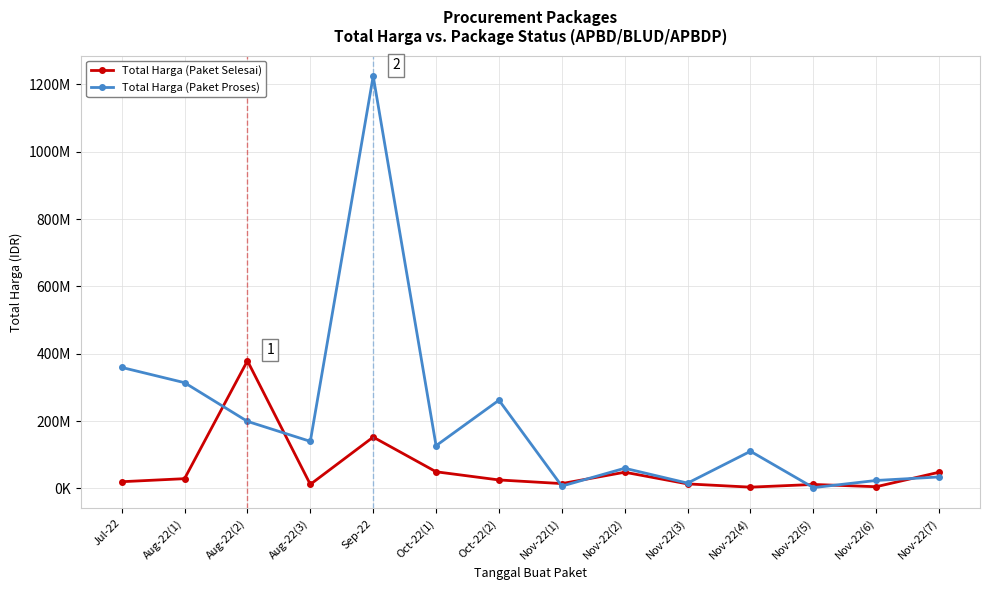

At which category is the sum across all series the highest?

Sep-22